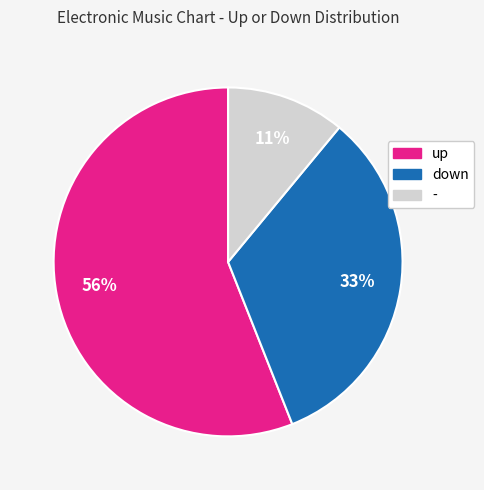

Which category accounts for the majority?

up